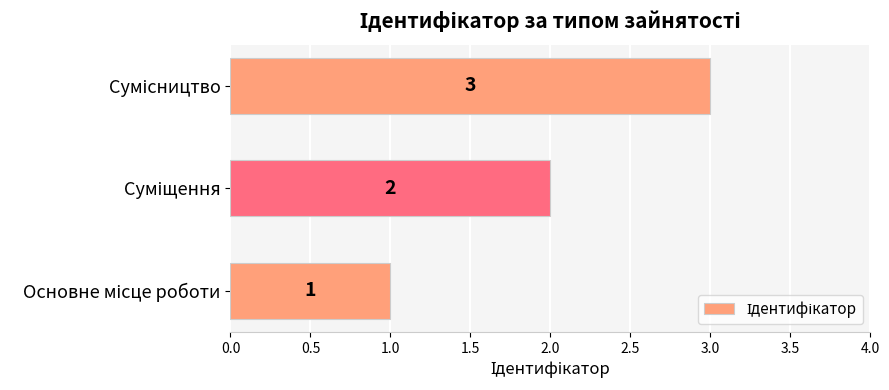

Does the chart contain stacked bars?

No